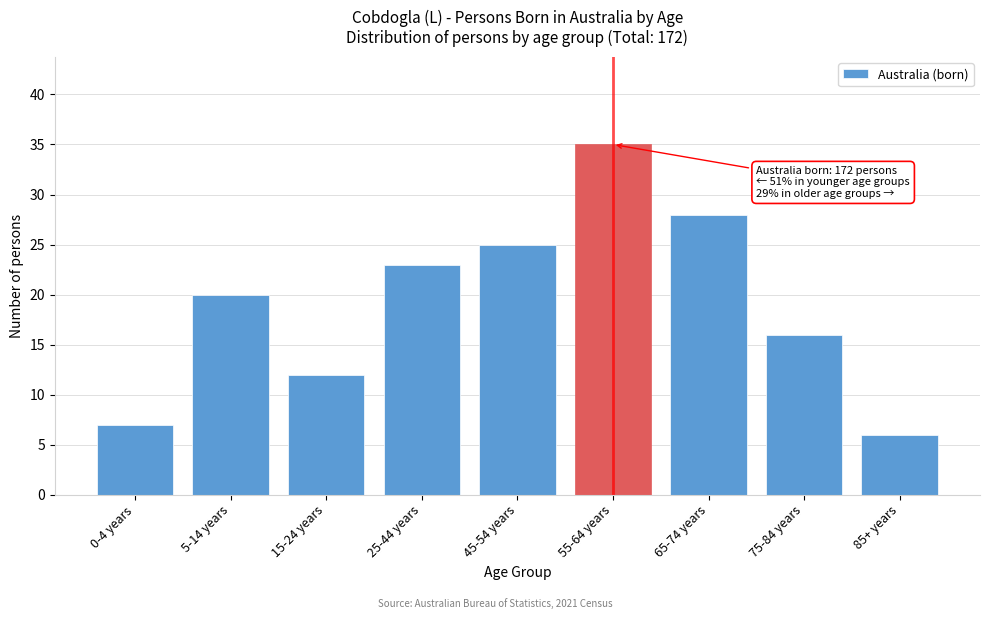

Reading left to right, transcribe all the data shown in this chart.

7	20	12	23	25	35	28	16	6